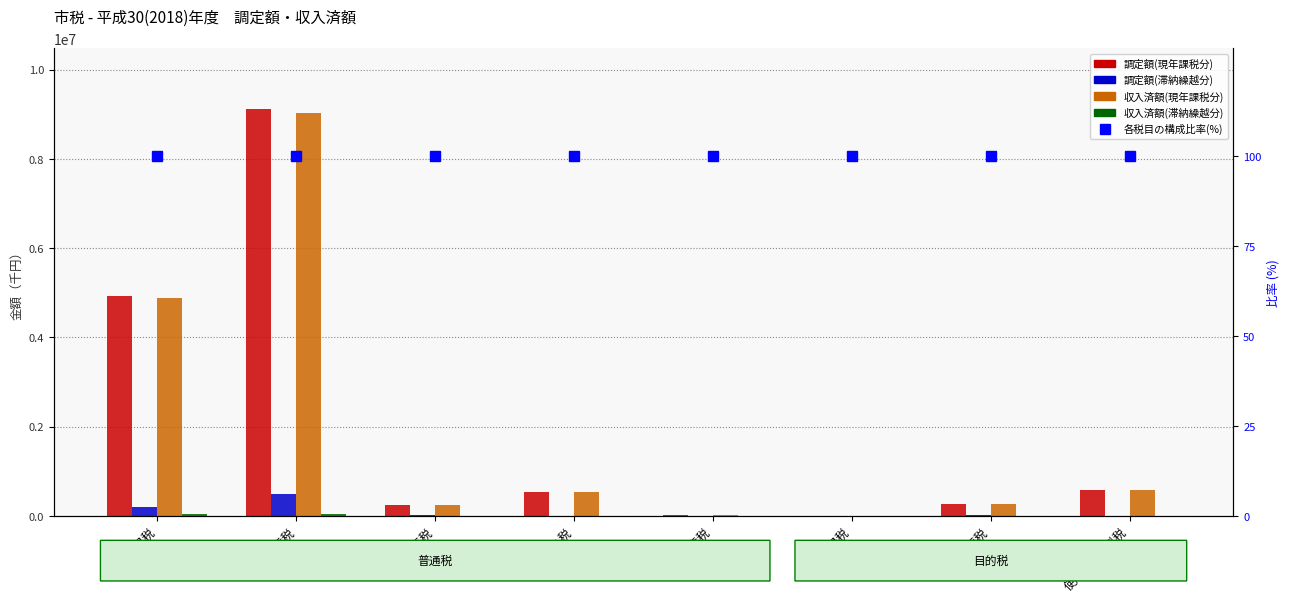

What position from the right is 軽自動車税?

6